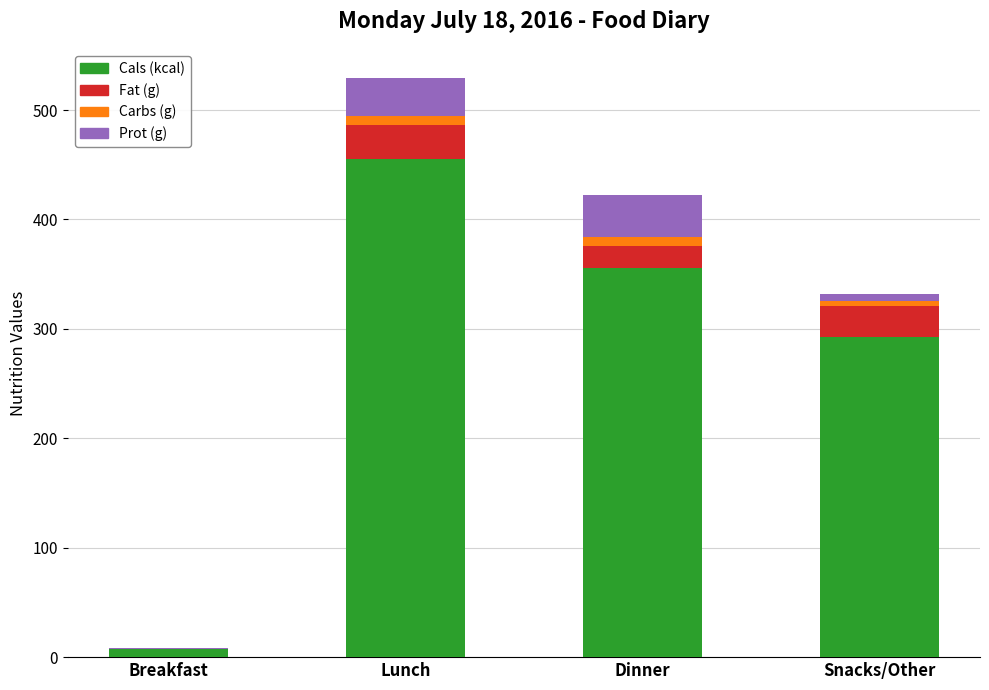

At which label does Cals (kcal) reach its peak?

Lunch